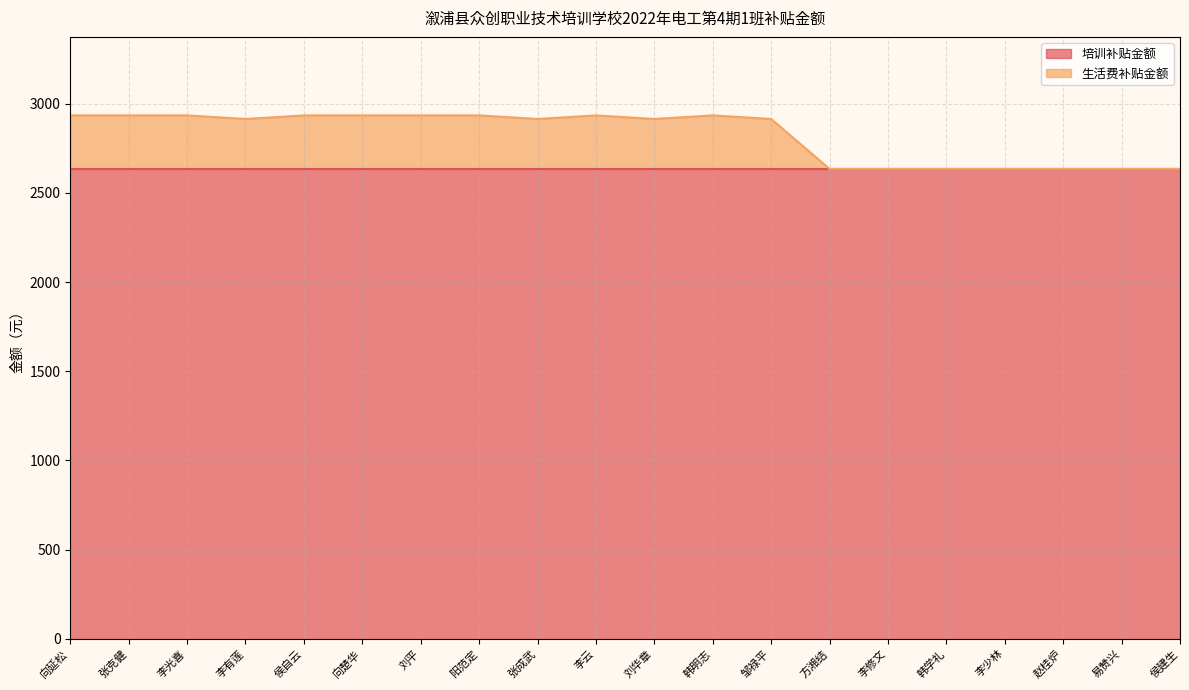

What is the label of the 20th point from the left?

侯建生